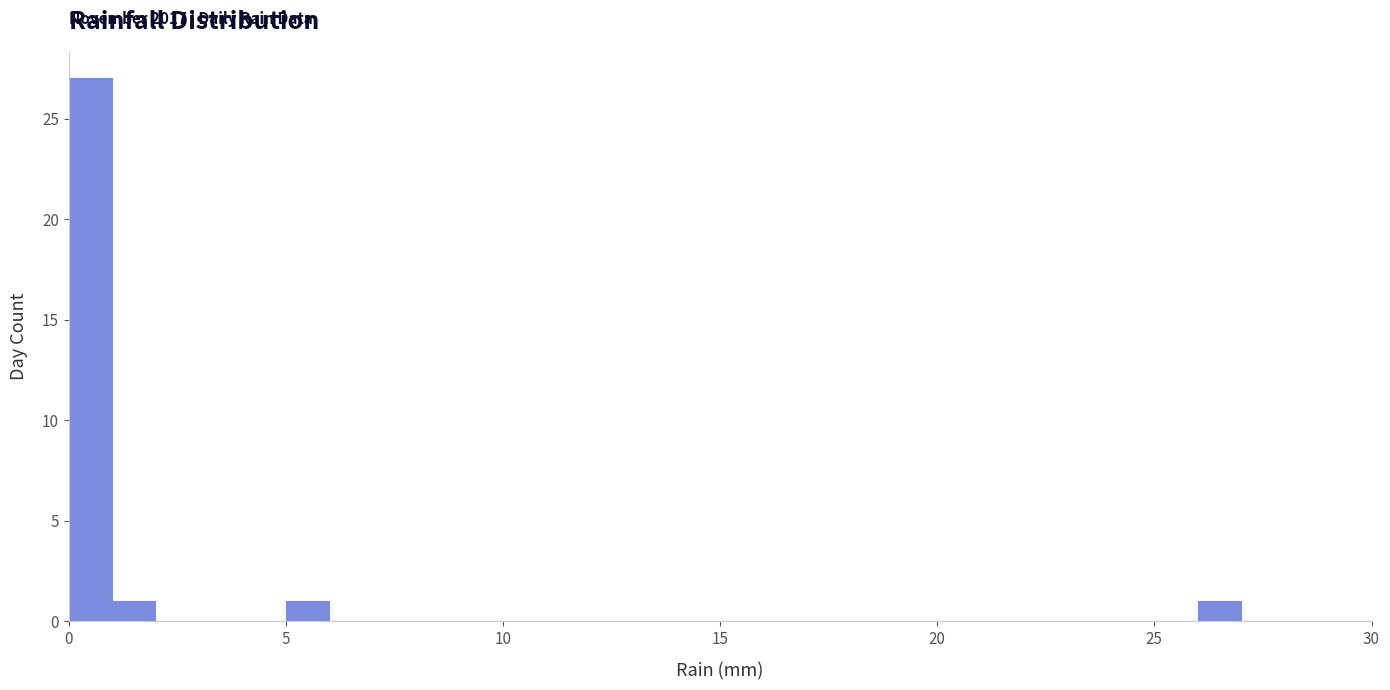

Around what value on the x-axis is the tallest bar? Give the approximate position of its centre, as read against the axis.

0.5